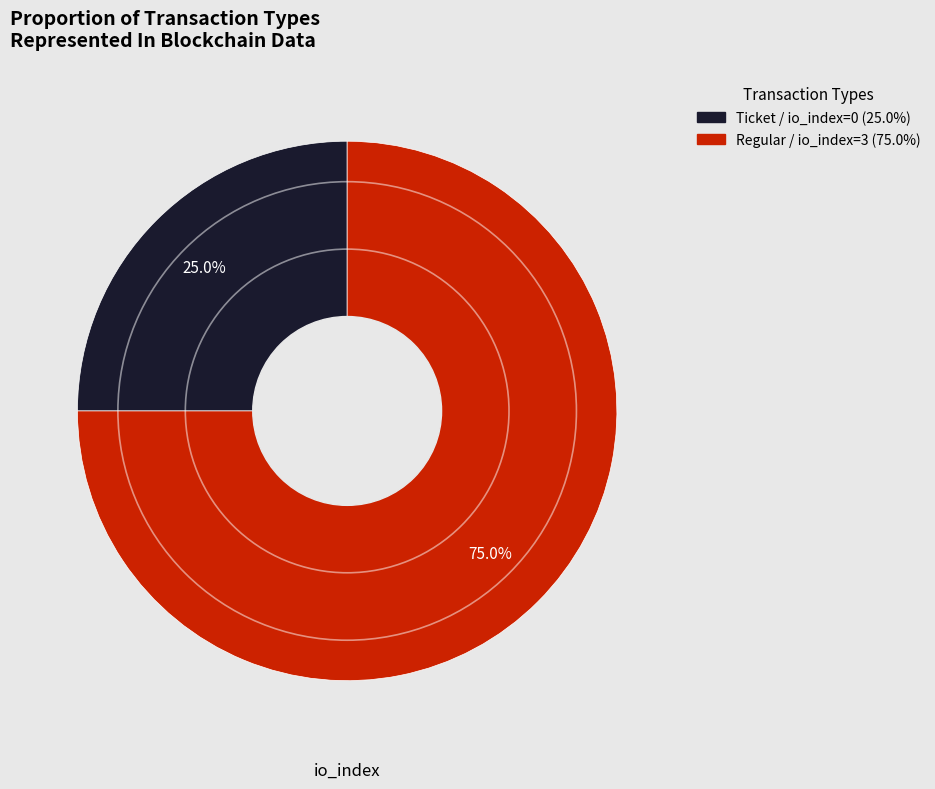

Count the number of slices in the pie.

2